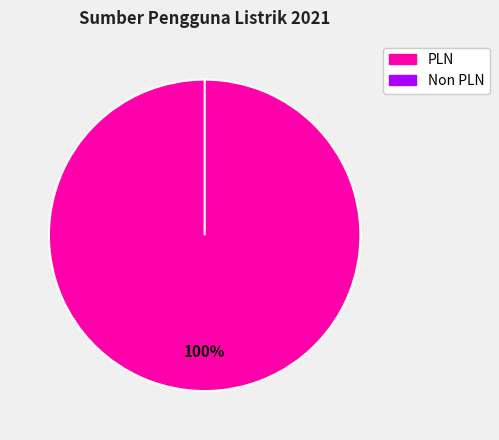

To the nearest percent, what is the difference between the largest and smallest slice percentages?

100%